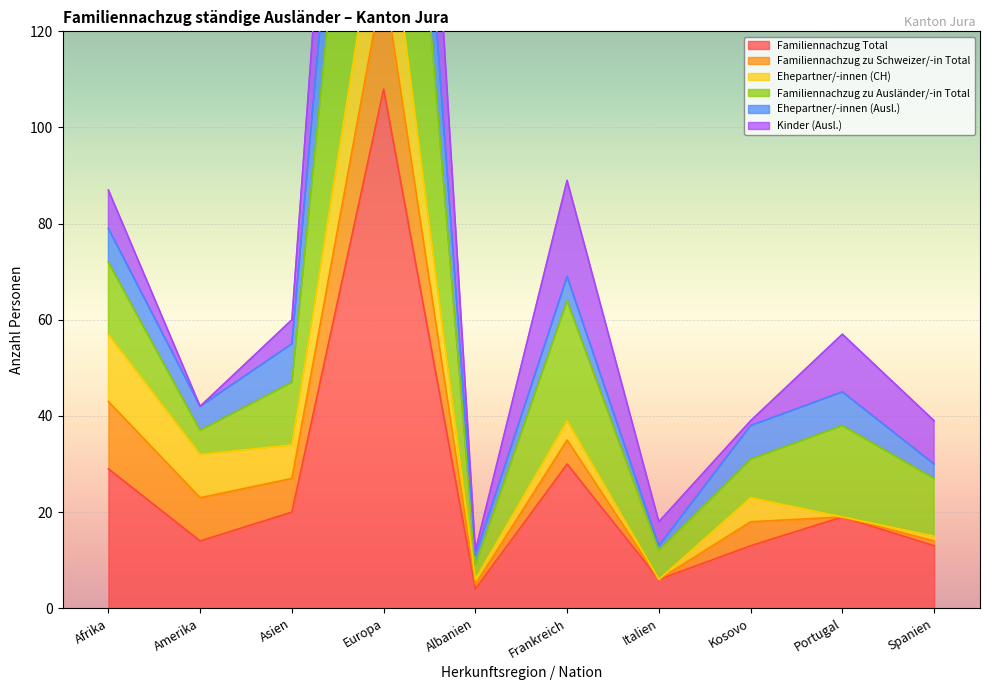

True or false: Familiennachzug zu Ausländer/-in Total and Ehepartner/-innen (Ausl.) intersect in this chart.

False